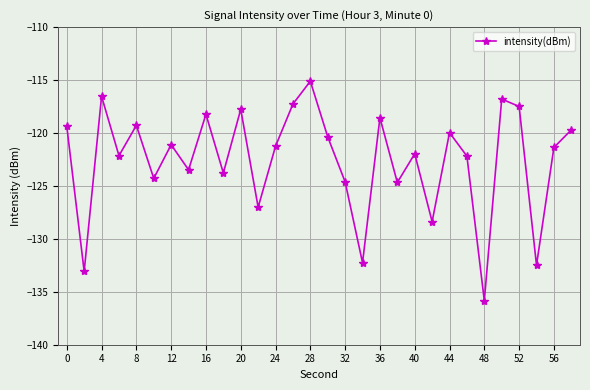

What is the difference between the maximum and minimum values?

20.7